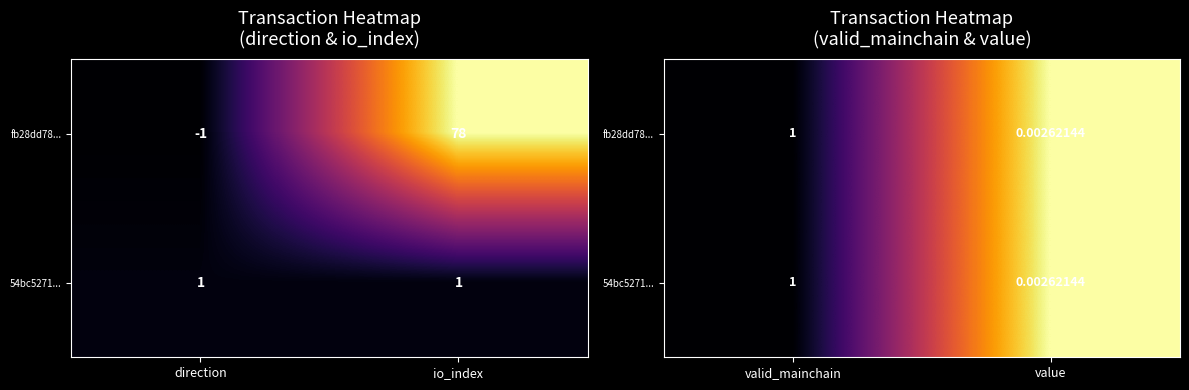

The fb28dd78... series shows 0.3 at valid_mainchain. True or false?

False